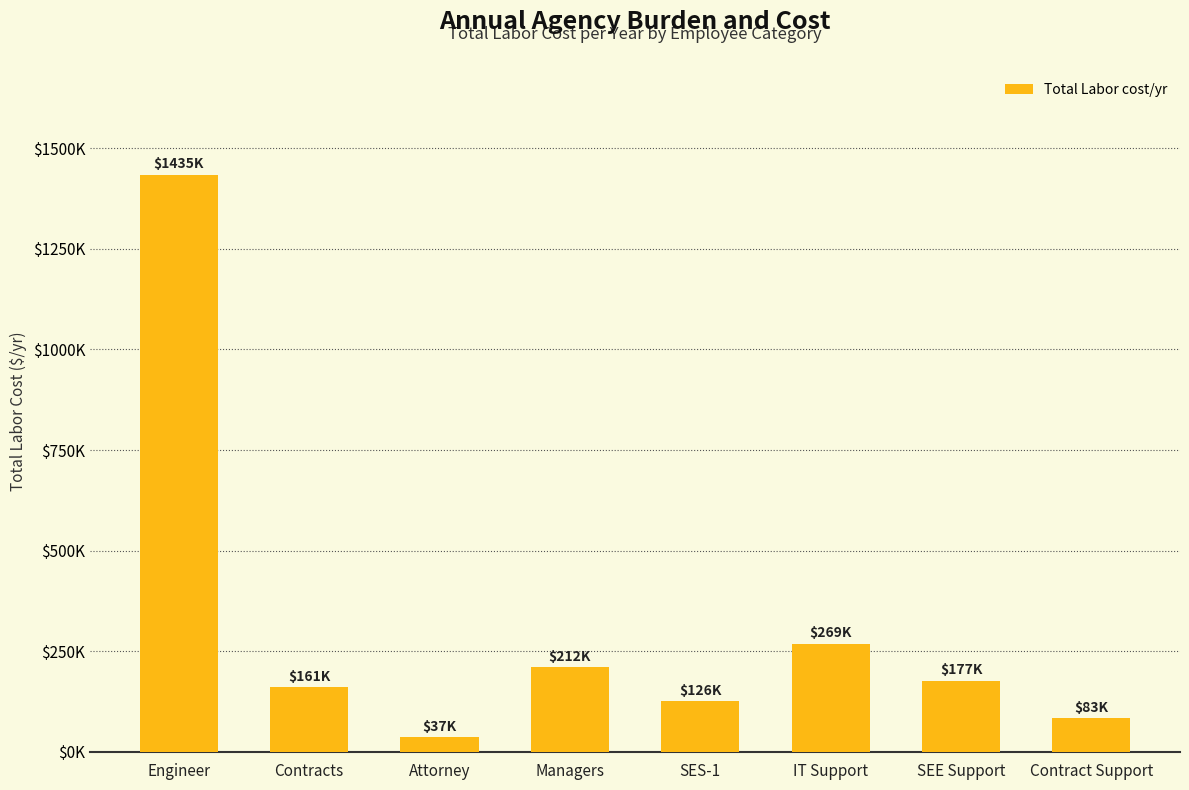

At which category does the chart reach its minimum across all series?

Attorney